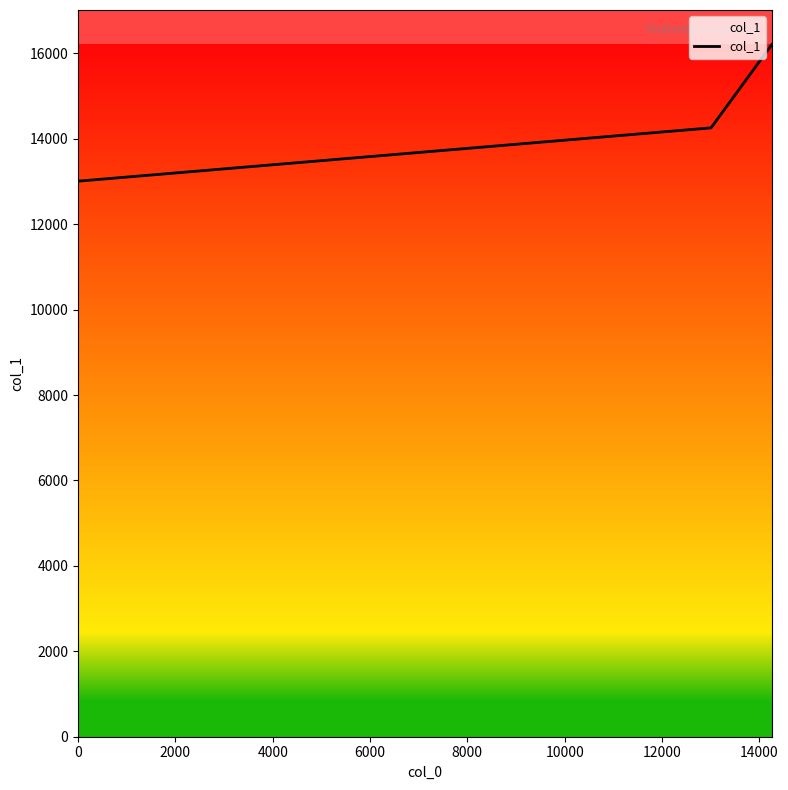

Does the chart display data point markers on the line(s)?

No